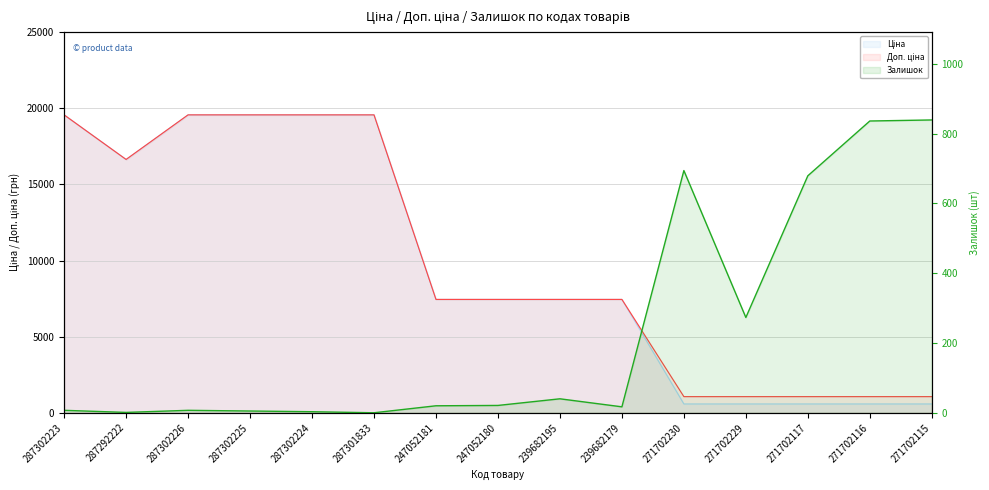

What is the difference between the values at 239682179 and 271702230?

677